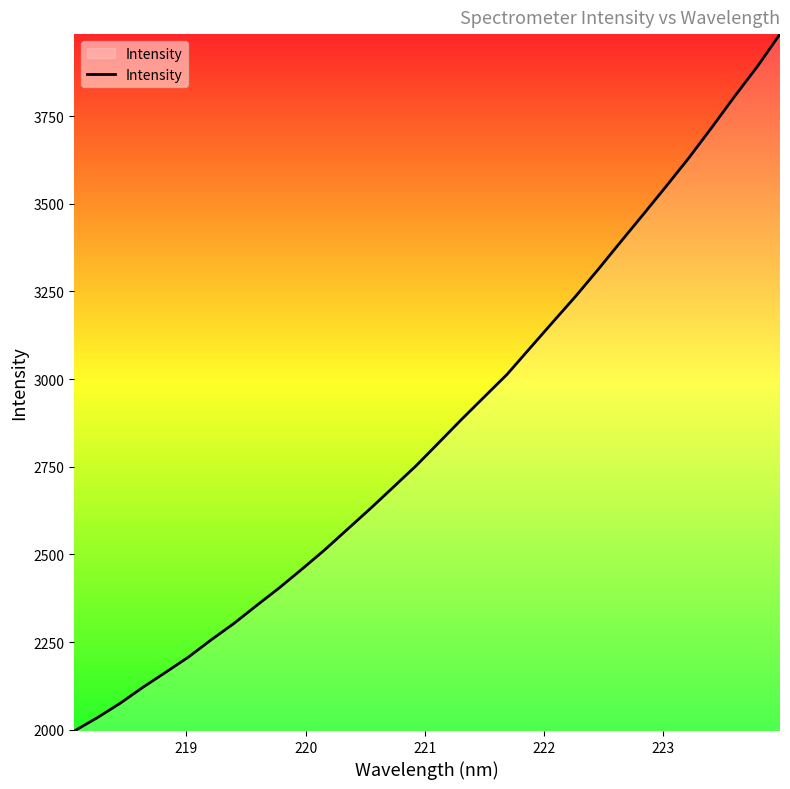

What is the smallest value displayed?

1996.4